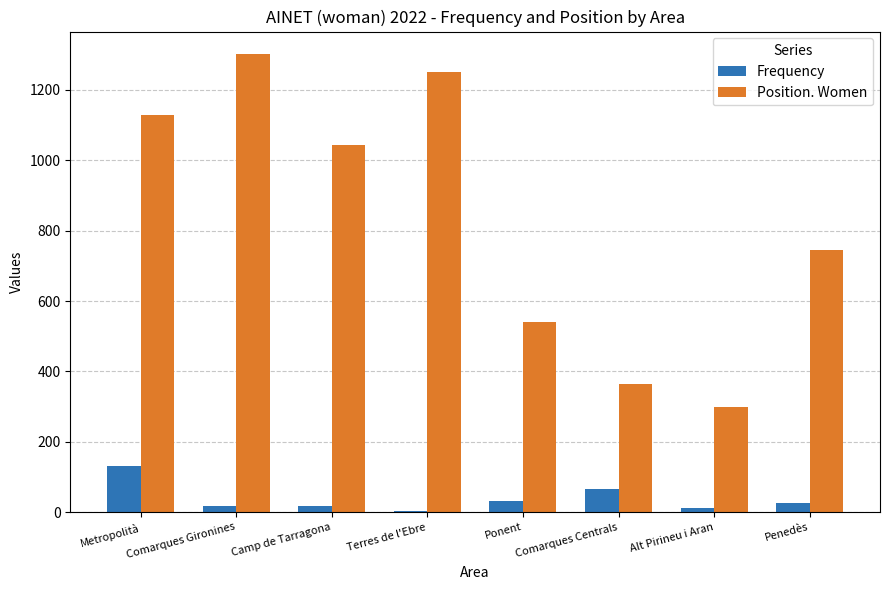

Are the bars horizontal?

No